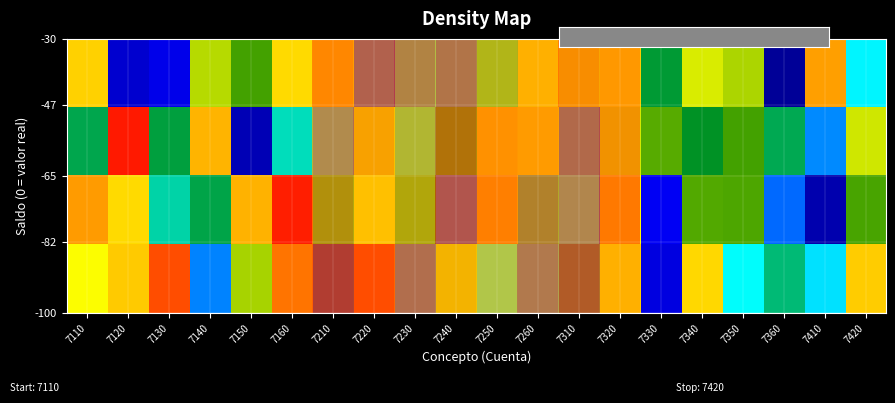

At which category is the sum across all series the highest?

7320